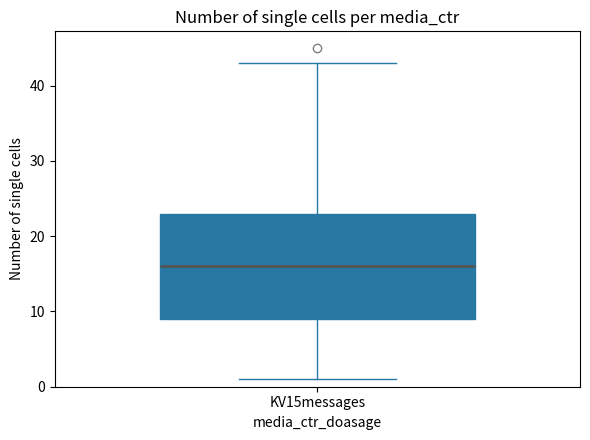

Where does the median line of the box for KV15messages sit on the y-axis? The values are not printed on the chart, so give them approximately, as read against the axis.

16